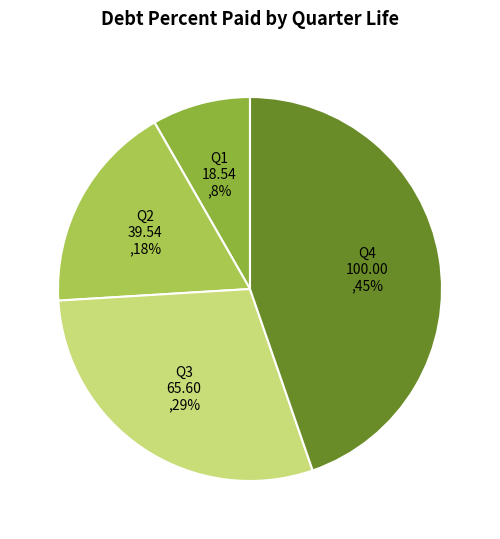

Rank the categories by value from highest to lowest.

Q4, Q3, Q2, Q1